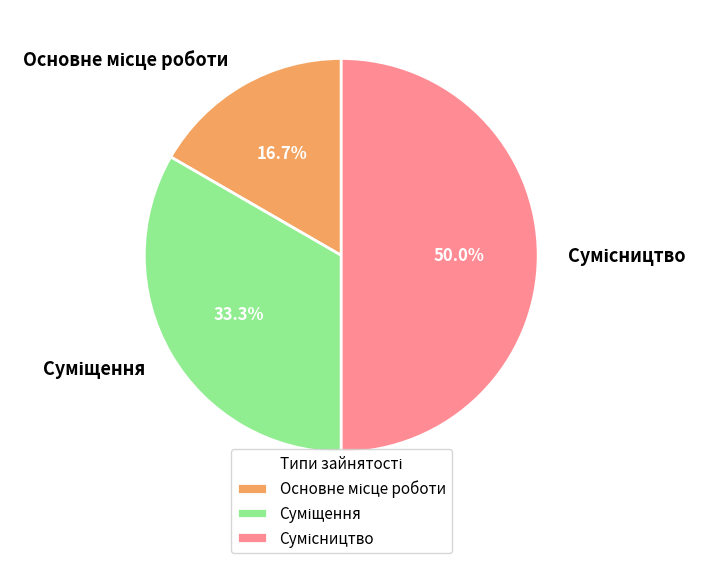

How many segments does this pie chart have?

3